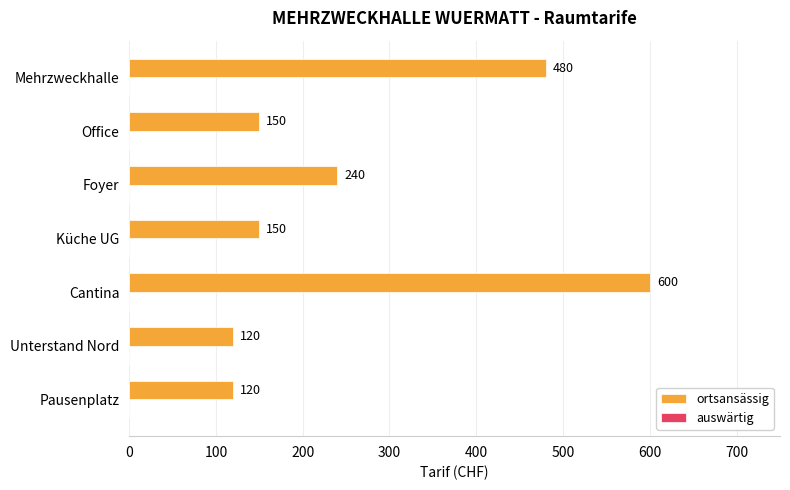

How many series are shown in this chart?

1